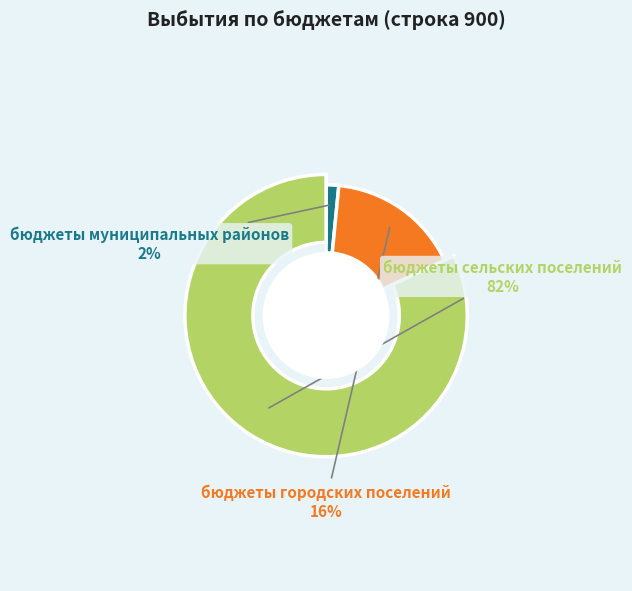

What is the smallest slice in the pie chart?

бюджеты муниципальных районов